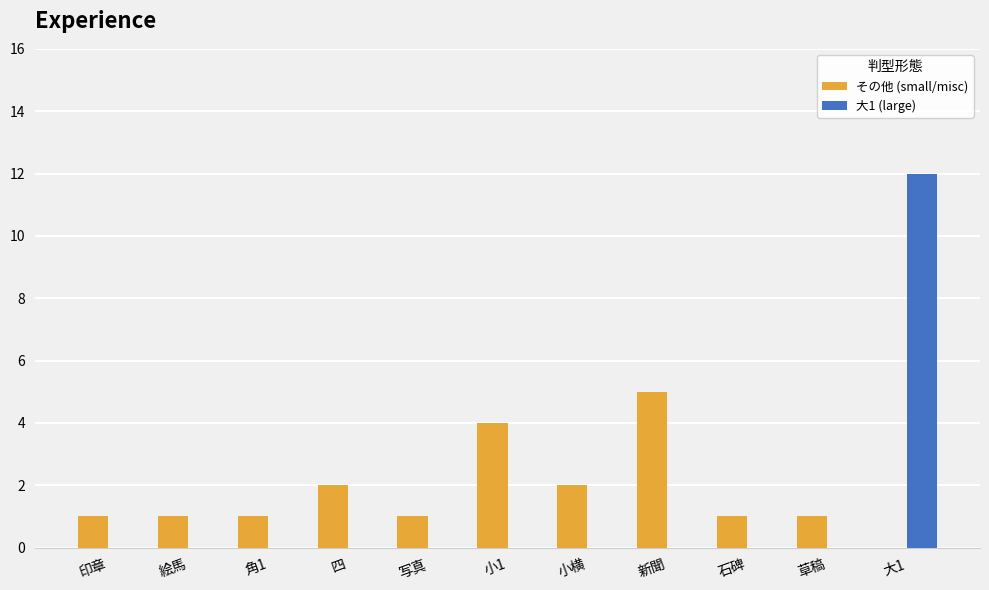

The value of その他 (small/misc) at 絵馬 is 1. True or false?

True